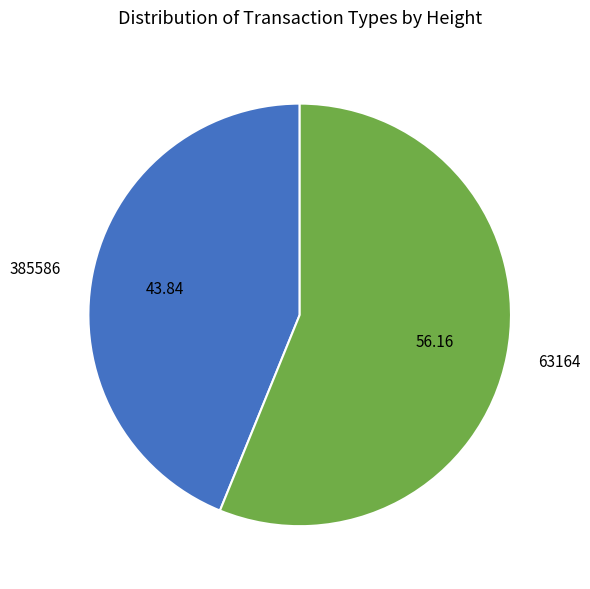

How many segments does this pie chart have?

2